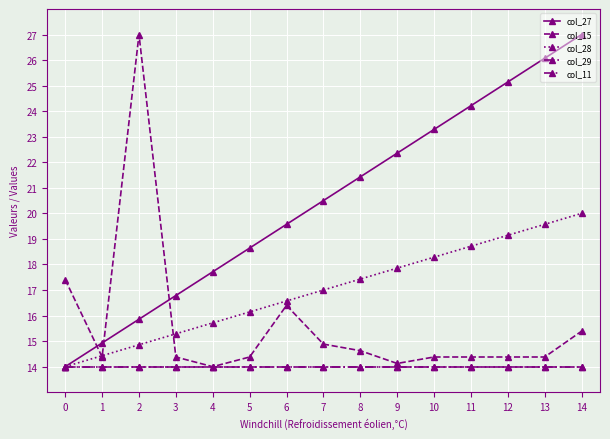

What is the value of the col_27 point at the 4th from the left?

16.8